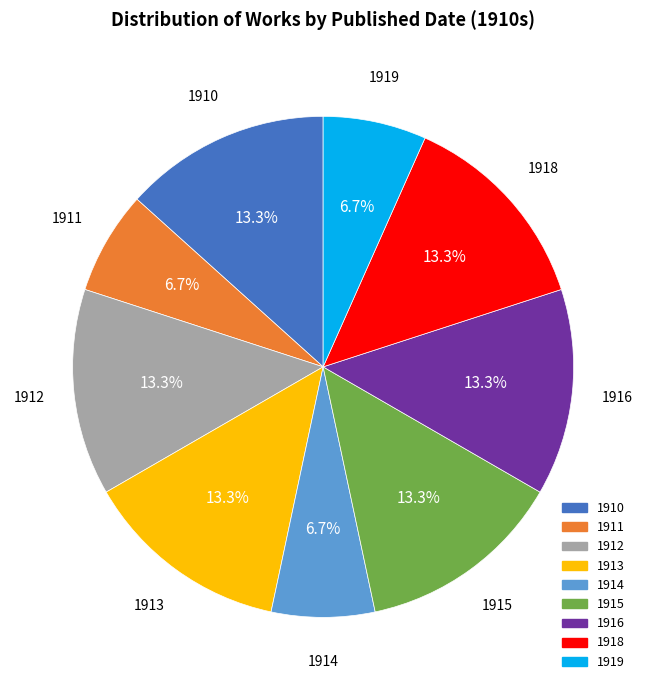

Is it true that 1913 is 1% of the pie?

False